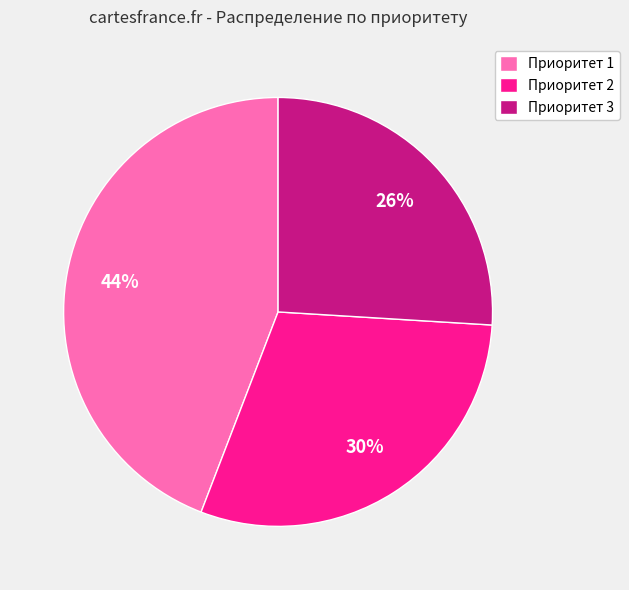

Rank the categories by value from lowest to highest.

Приоритет 3, Приоритет 2, Приоритет 1